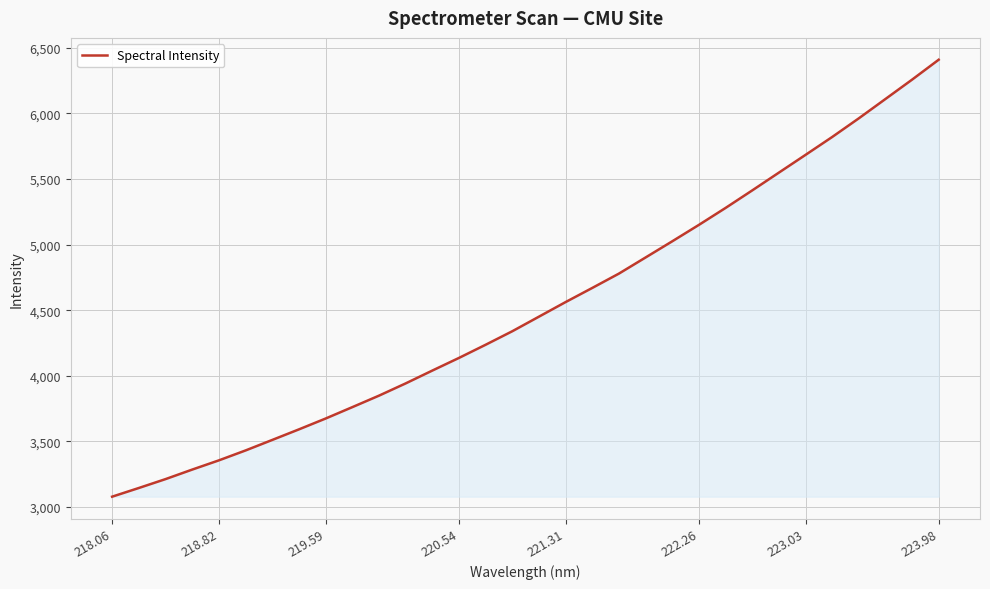

What is the minimum value shown in the chart?

3078.2